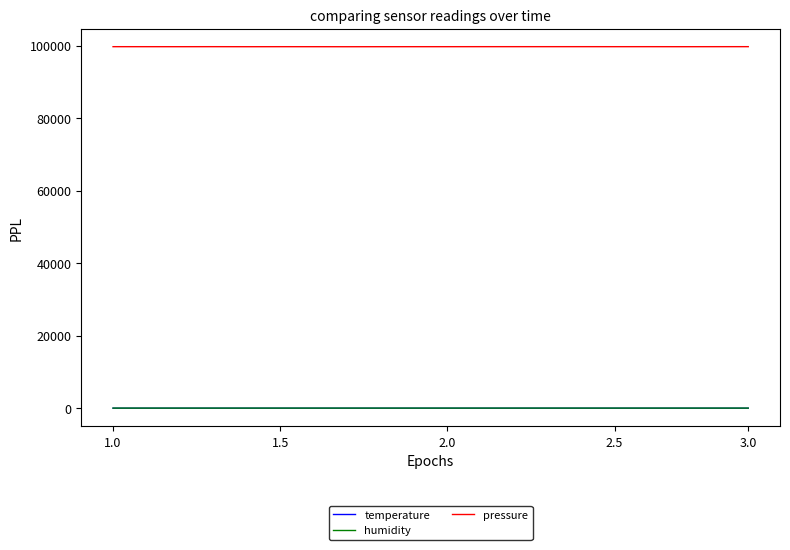

Which series has the largest total across all categories?

pressure